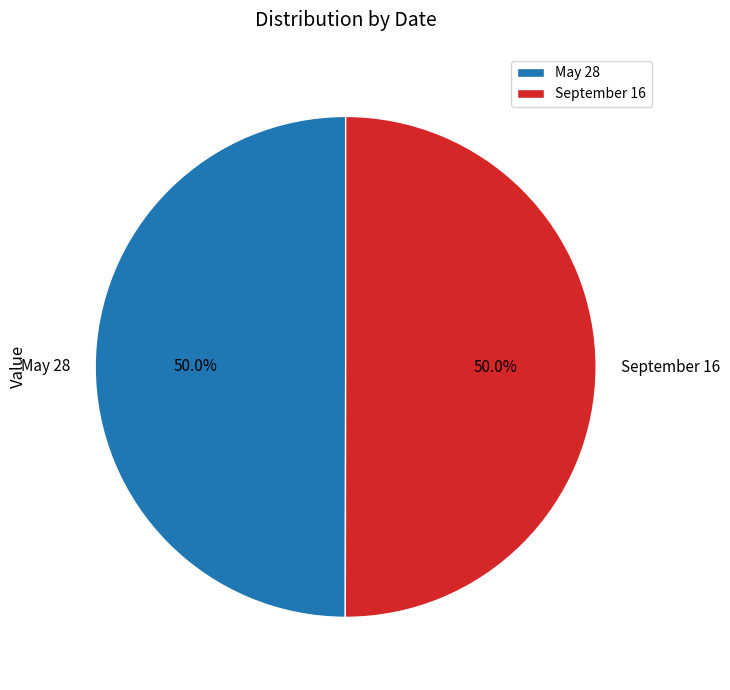

To the nearest percent, what is the average slice percentage?

50%